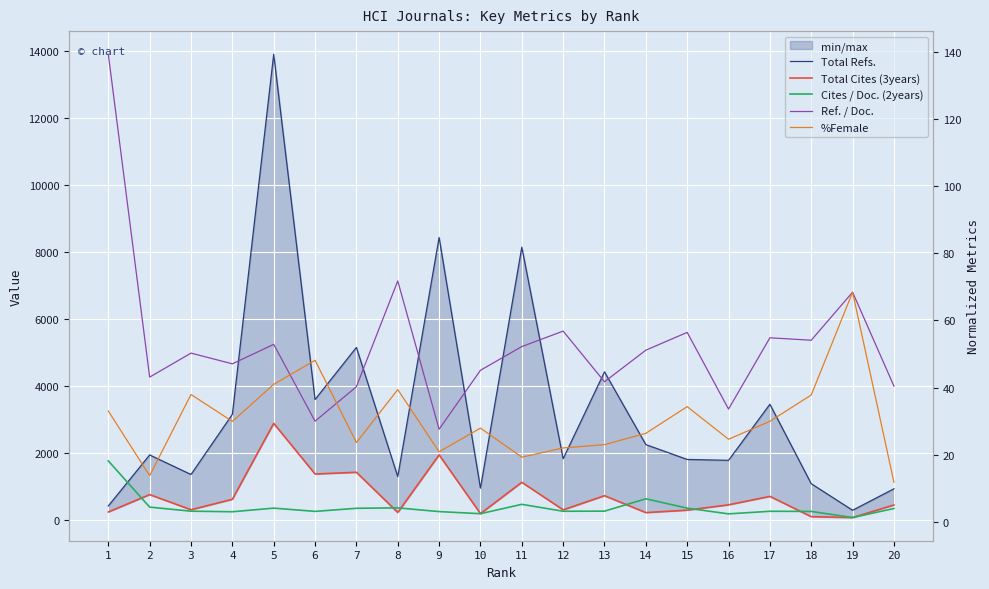

What value does the Total Refs. series have at 18?

1082.0